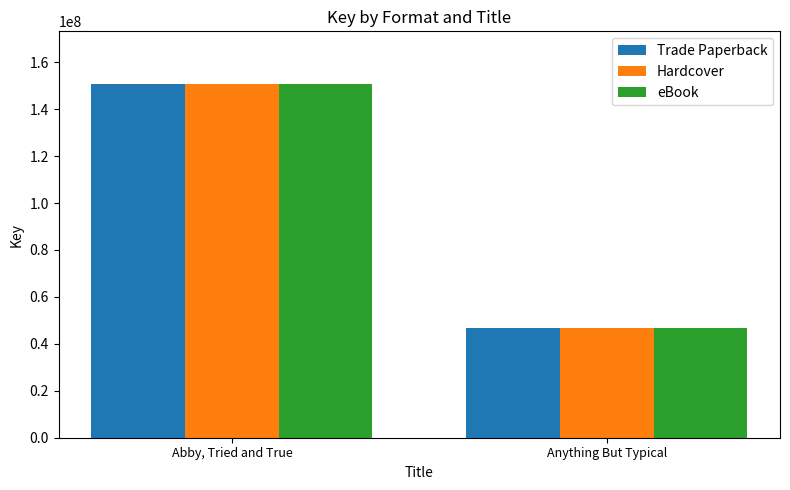

What is the total value across all series at Anything But Typical?

139780839